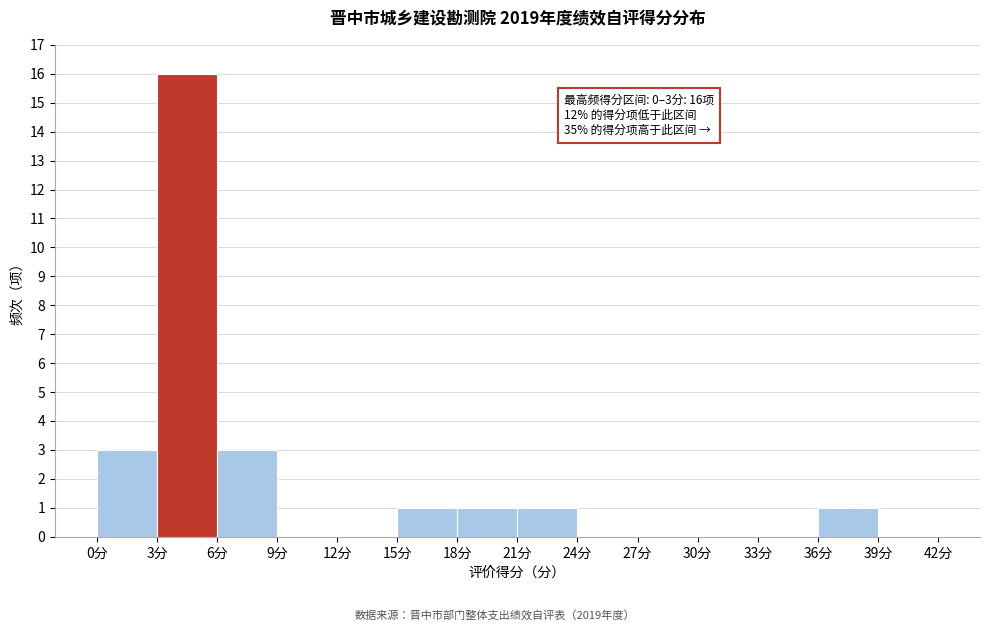

Which range on the x-axis has the tallest bar?

3 to 6